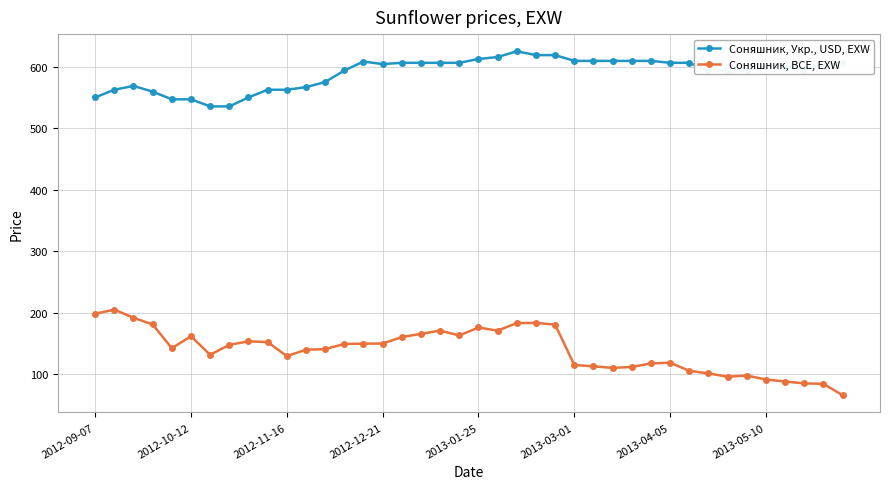

Which series has the largest range (max minus min)?

Соняшник, BCE, EXW